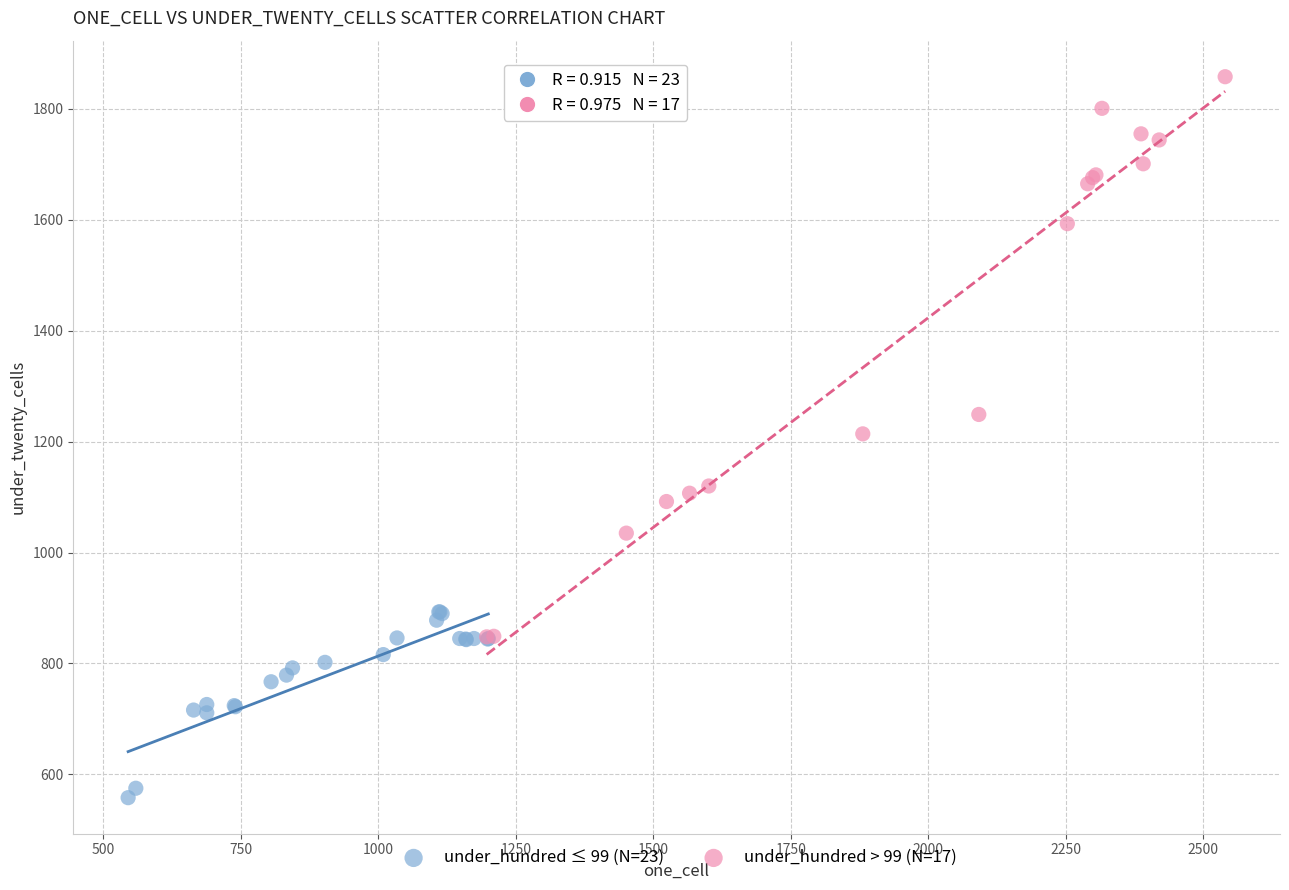

Which series has the largest Y range (max minus min)?

under_hundred > 99 (N=17)